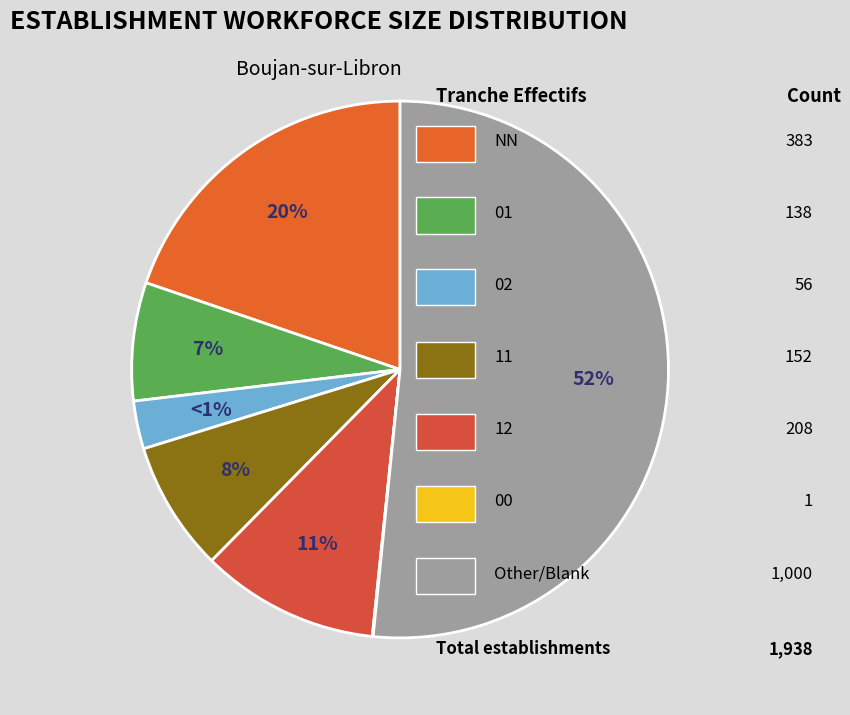

True or false: NN accounts for 32% of the total.

False